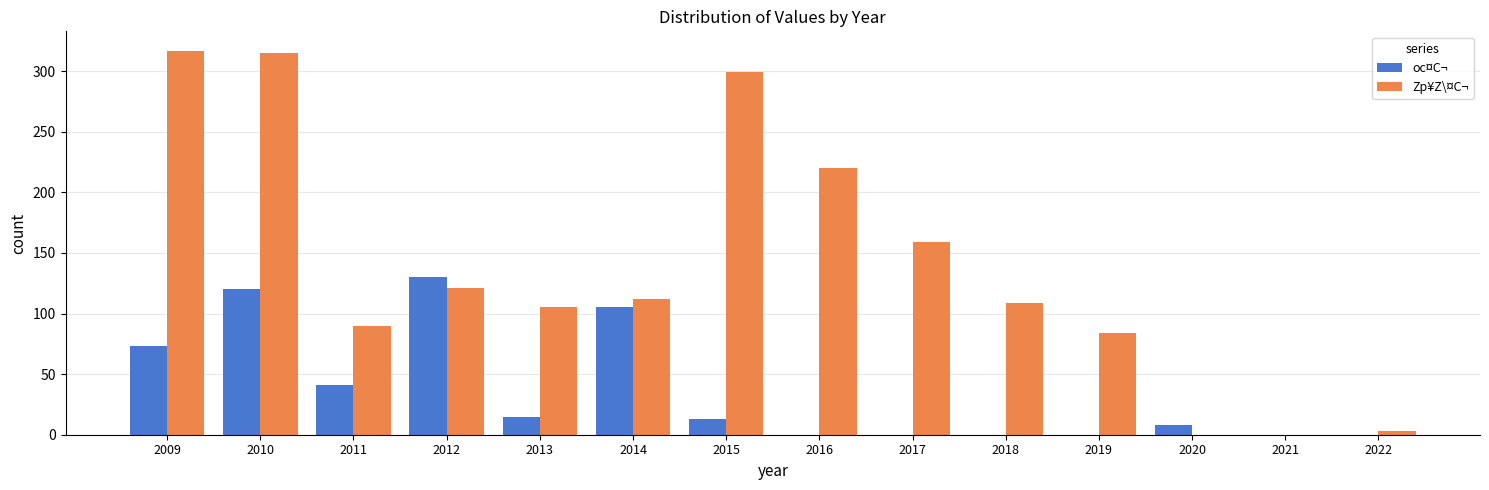

Reading left to right, list all the values displayed in this chart.

oc¤C¬: 2009=73	2010=120	2011=41	2012=130	2013=15	2014=105	2015=13	2016=0	2017=0	2018=0	2019=0	2020=8	2021=0	2022=0
Zp¥Z\¤C¬: 2009=317	2010=315	2011=90	2012=121	2013=105	2014=112	2015=299	2016=220	2017=159	2018=109	2019=84	2020=0	2021=0	2022=3